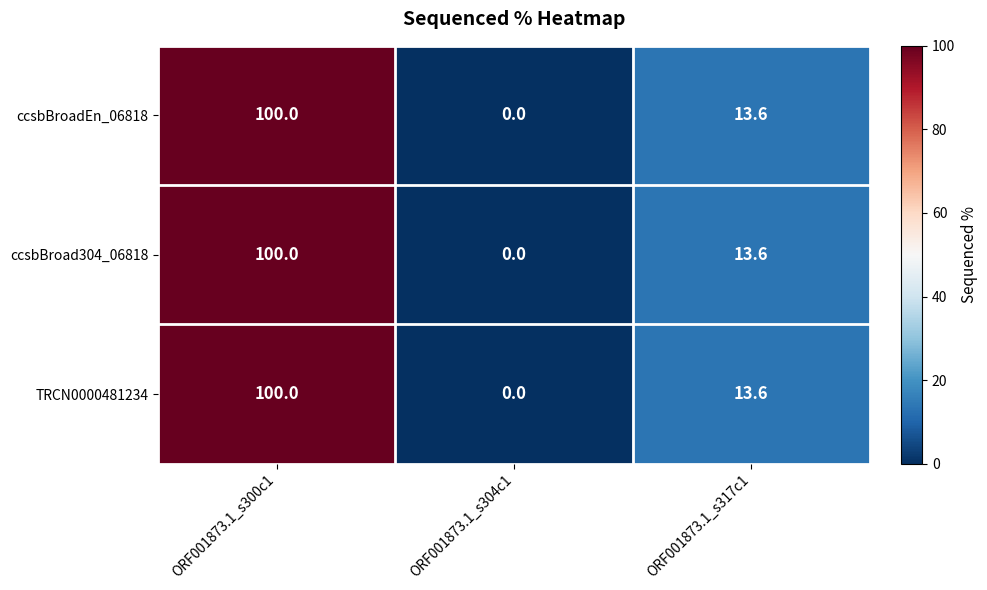

Which category has the lowest value in the TRCN0000481234 series?

ORF001873.1_s304c1